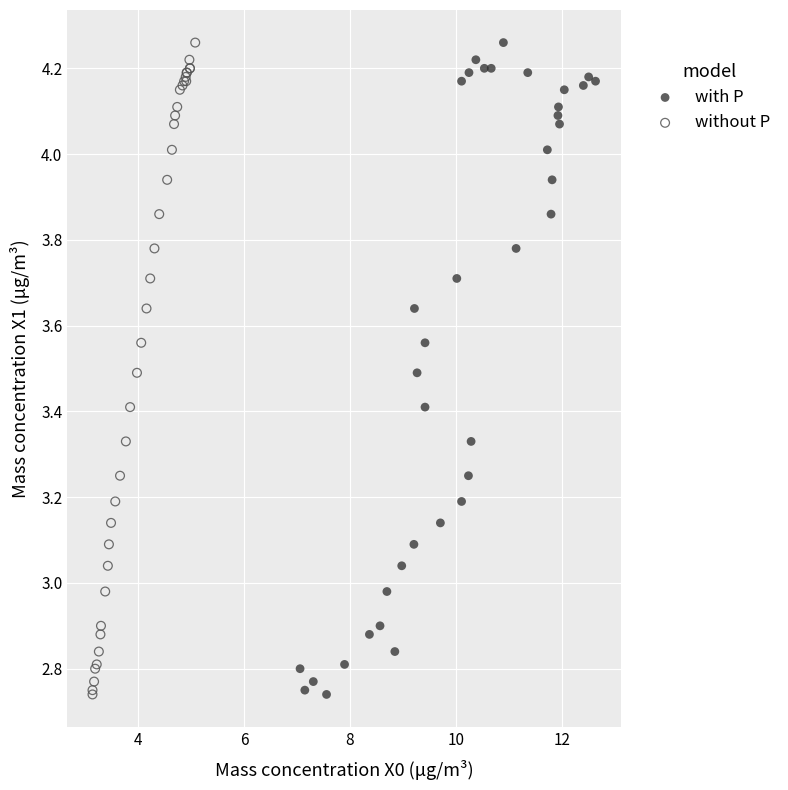

What are all the series names shown in the legend?

with P, without P